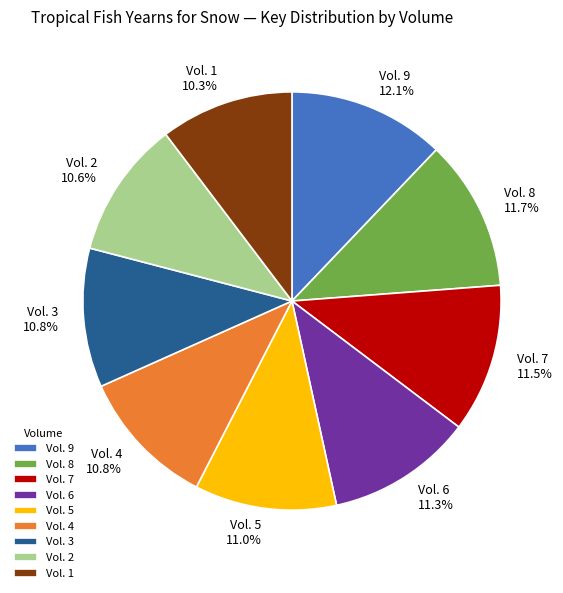

What portion of the pie excludes Vol. 6?

88.7%